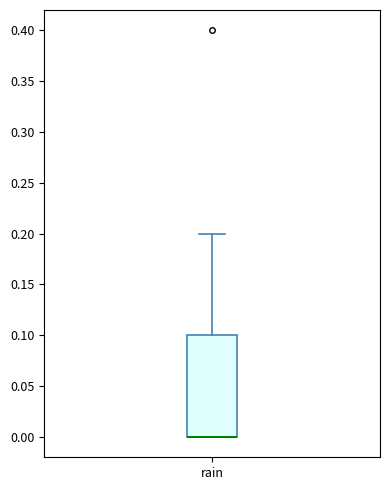

Read this box plot against the y-axis: the position of the median line, the range covered by the box, and the ends of both whiskers. The values are not printed on the chart, so give them approximately, as read against the axis.

median 0.0 (drawn on the box's lower edge), box 0.0 to 0.1, whiskers 0.0 to 0.2